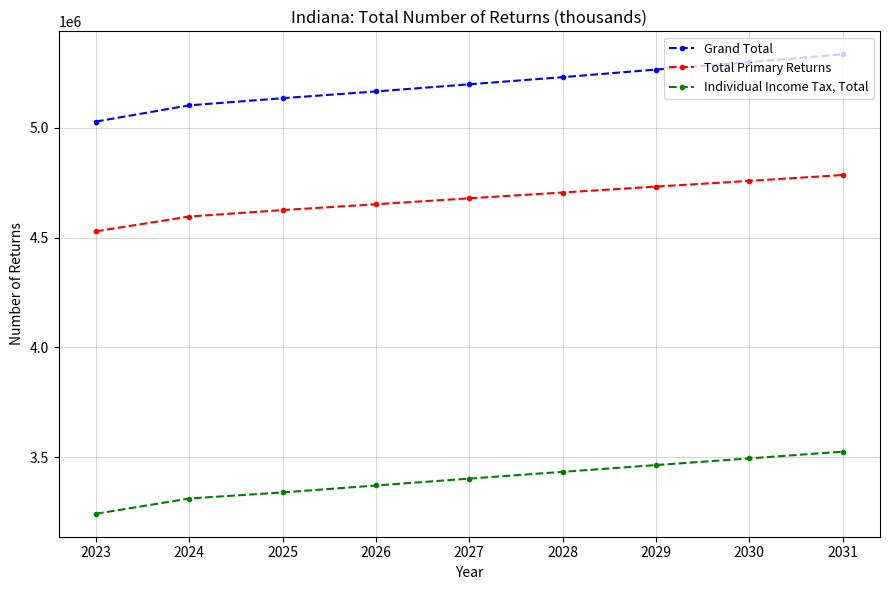

What is the difference between the Grand Total values at 2030 and 2025?

164200